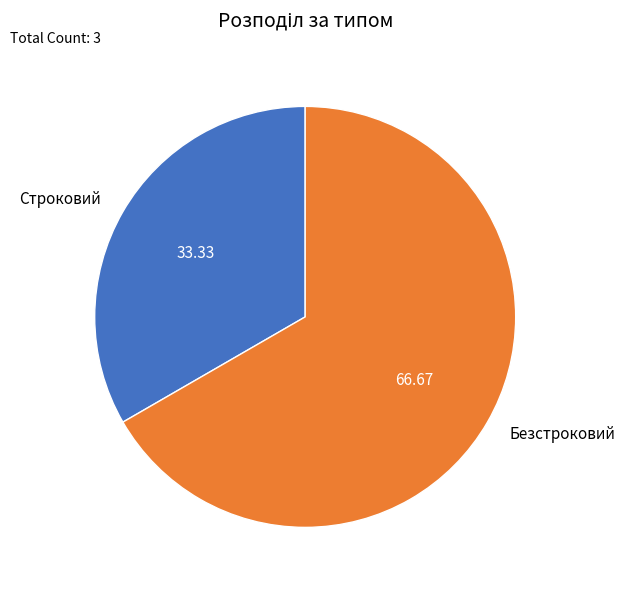

Which slice is the smallest?

Строковий